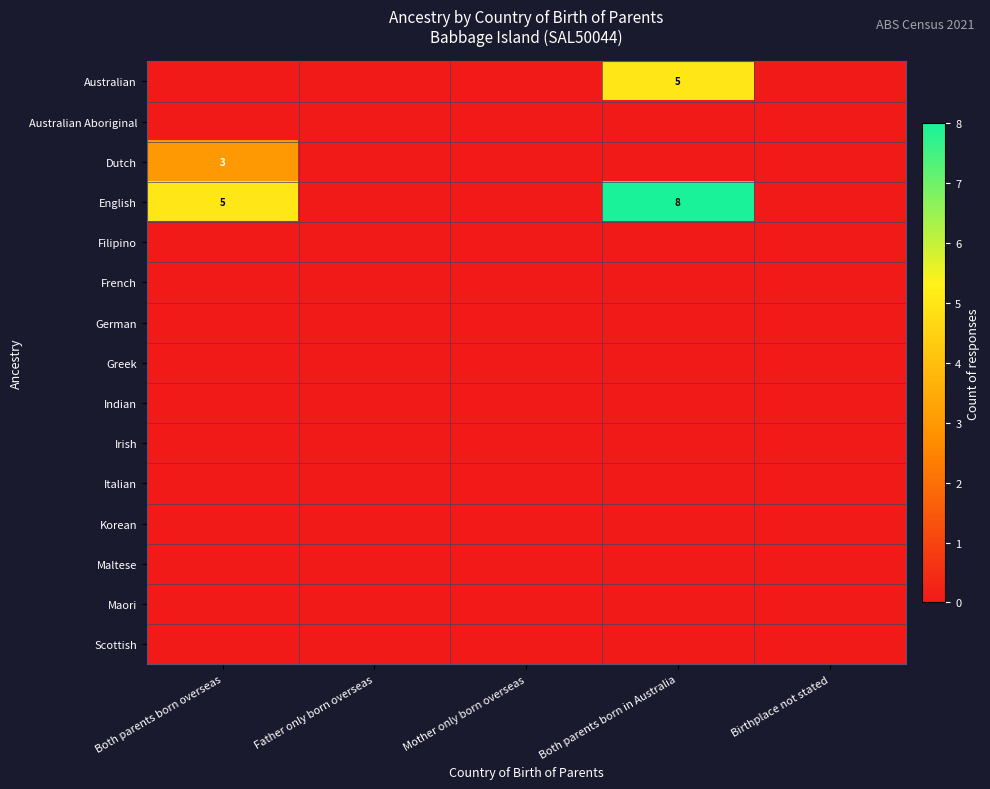

At how many categories does at least one series exceed 1?

2